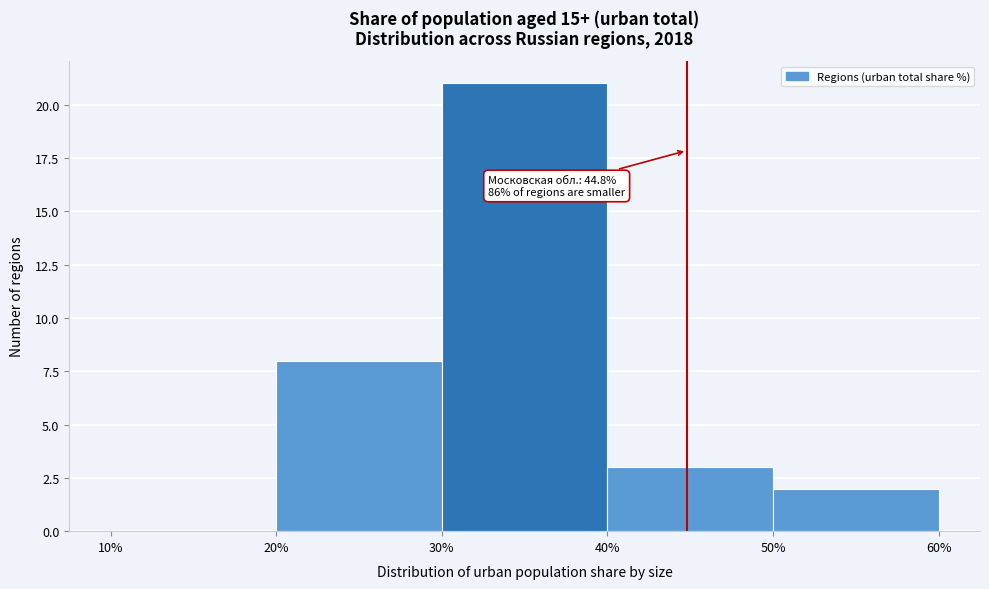

Which range on the x-axis has the tallest bar?

30% to 40%